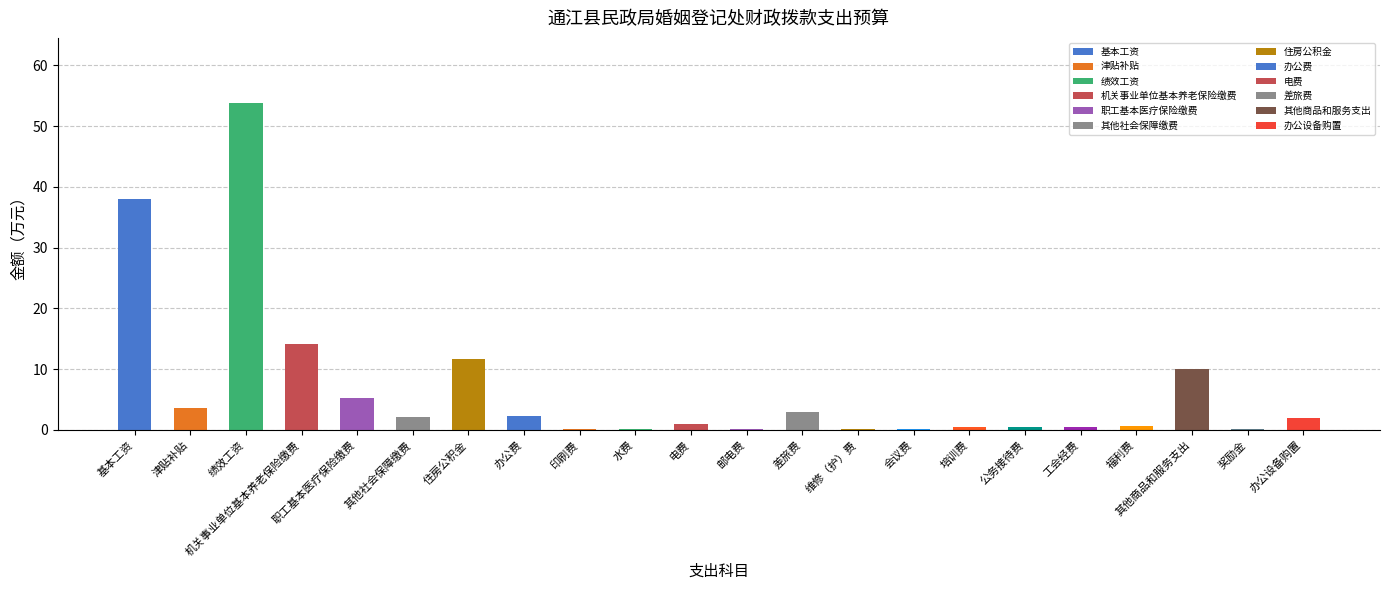

What is the sum of all values?

150.0